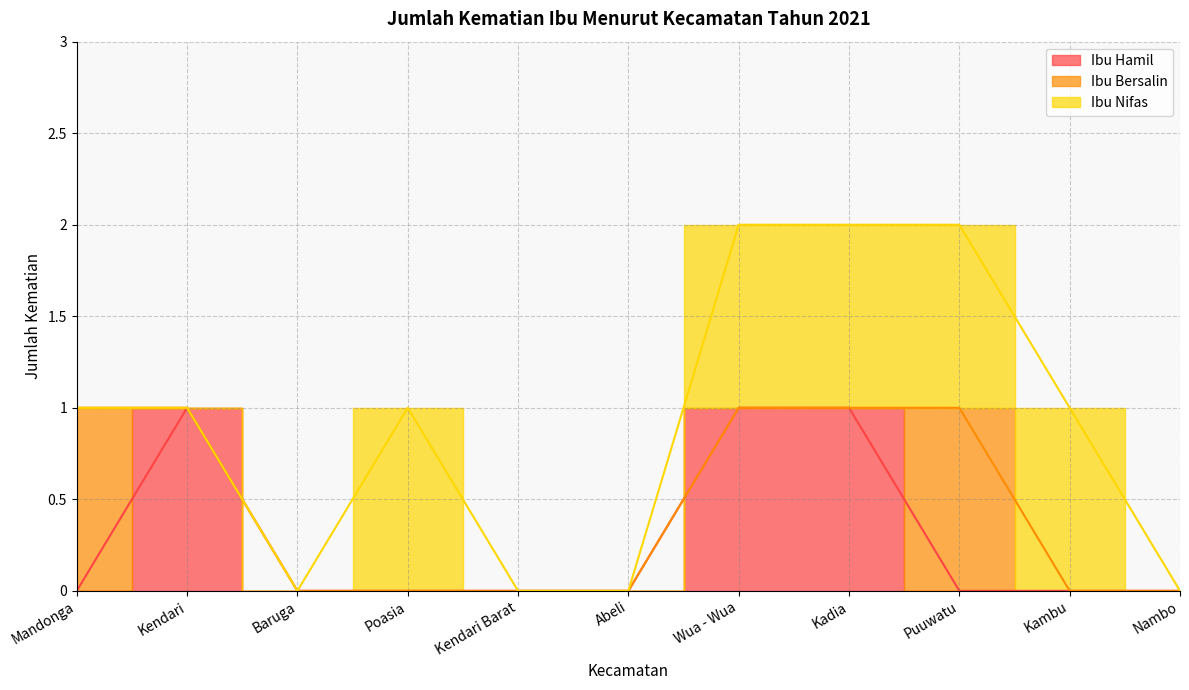

The value of Ibu Bersalin at Abeli is 0. True or false?

True